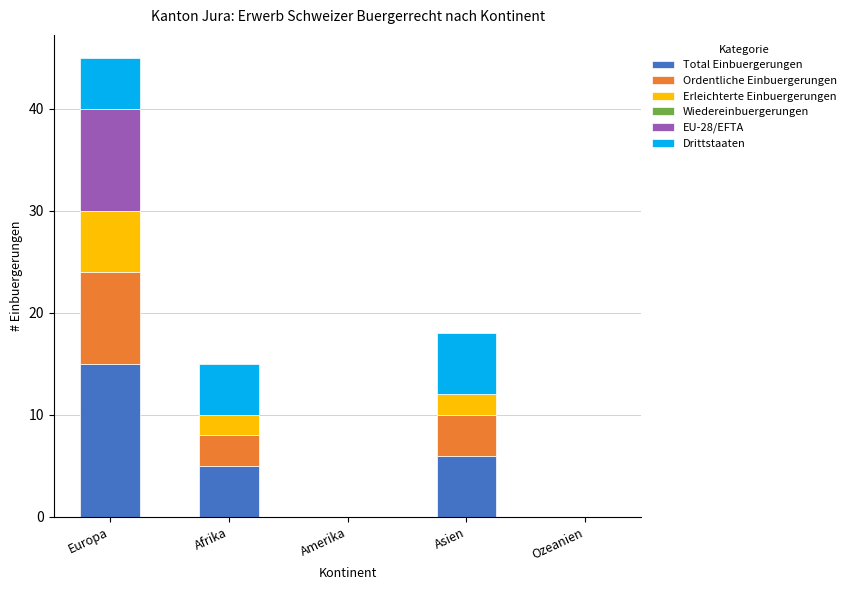

What is the total value across all series at Europa?

45